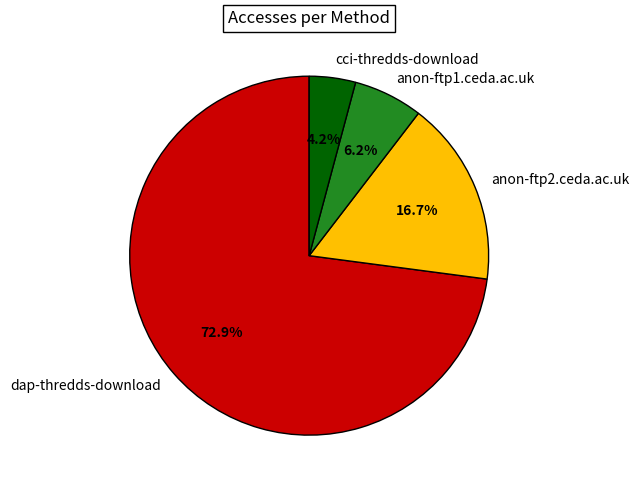

Which category accounts for the majority?

dap-thredds-download